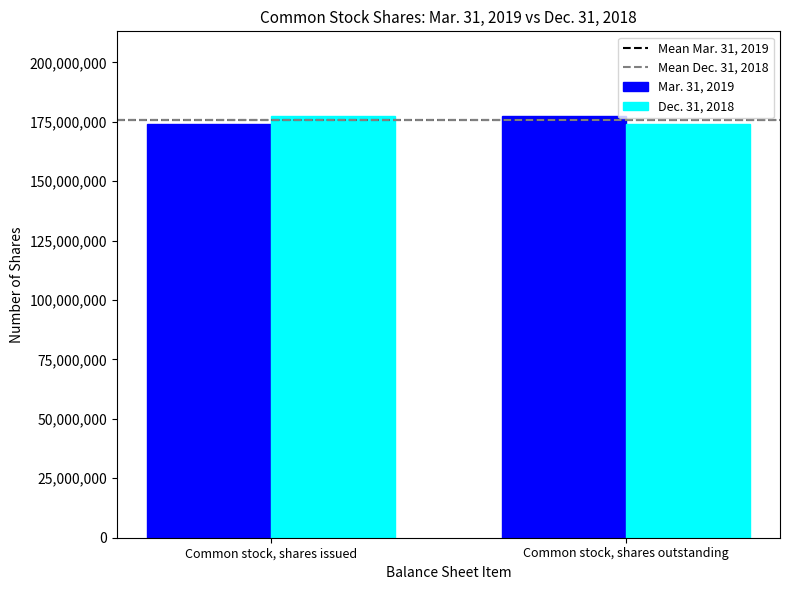

True or false: Mar. 31, 2019 has a value of 174110694 at Common stock, shares issued.

True